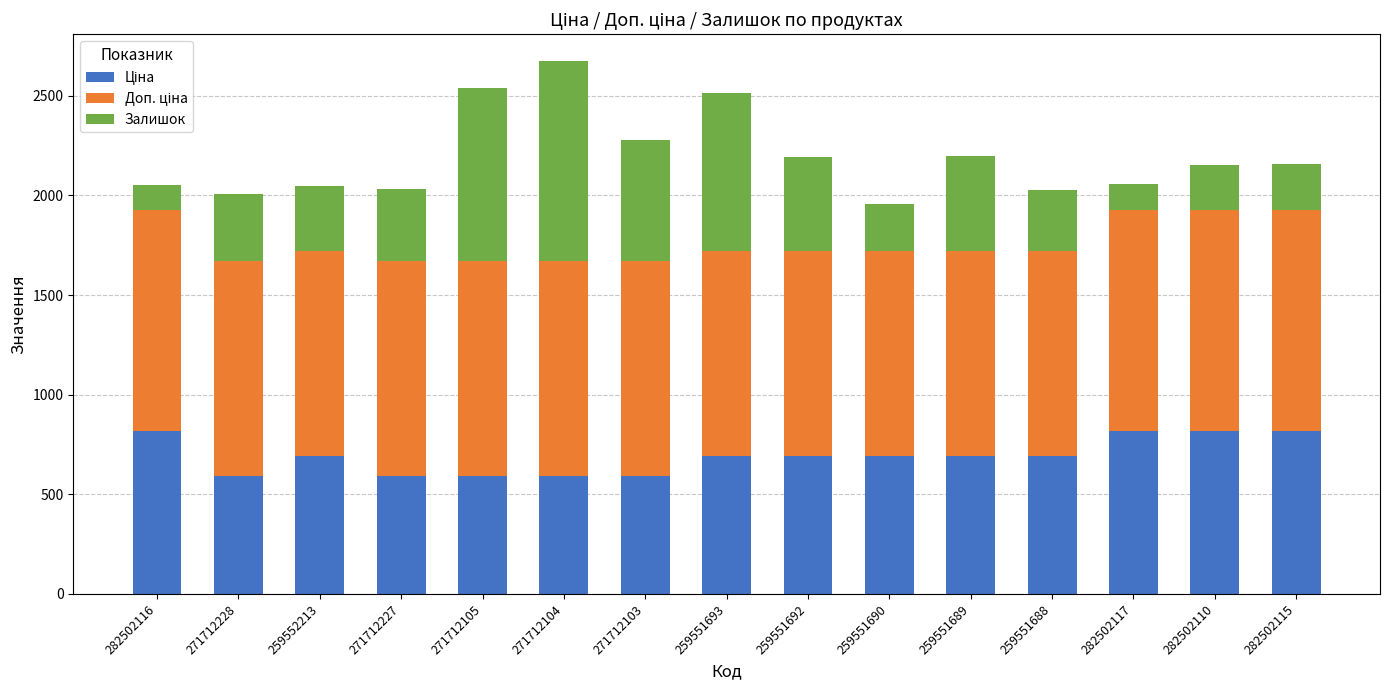

How many data points does each series have?

15